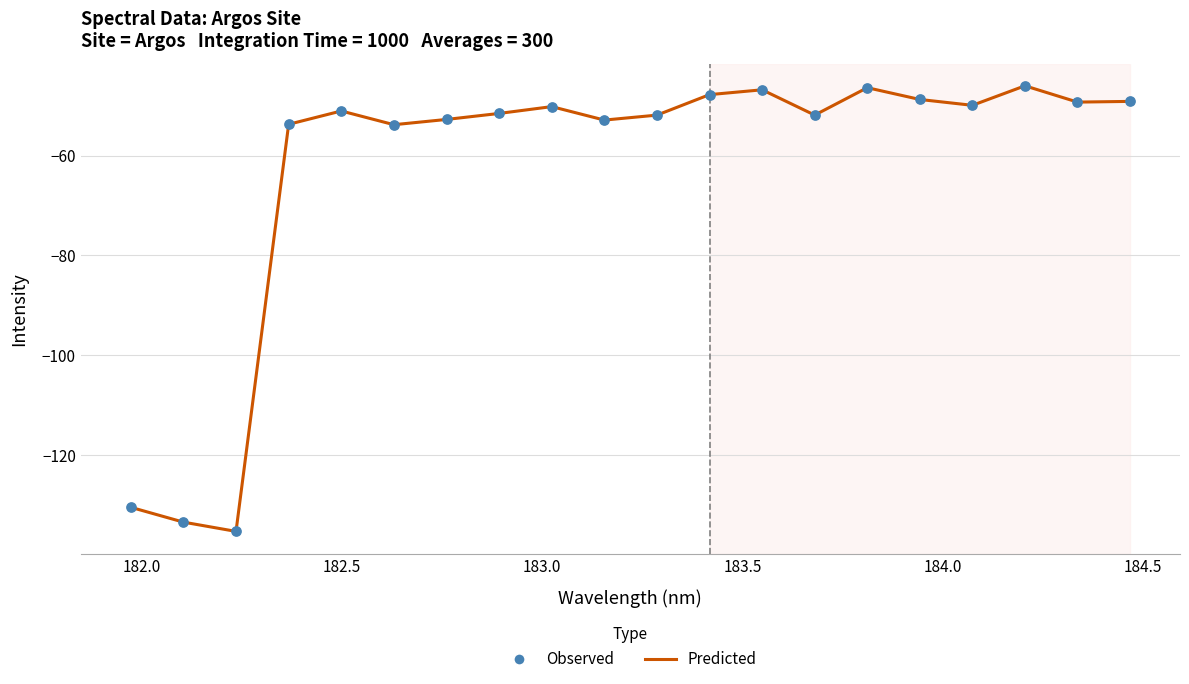

What is the minimum value shown in the chart?

-135.3